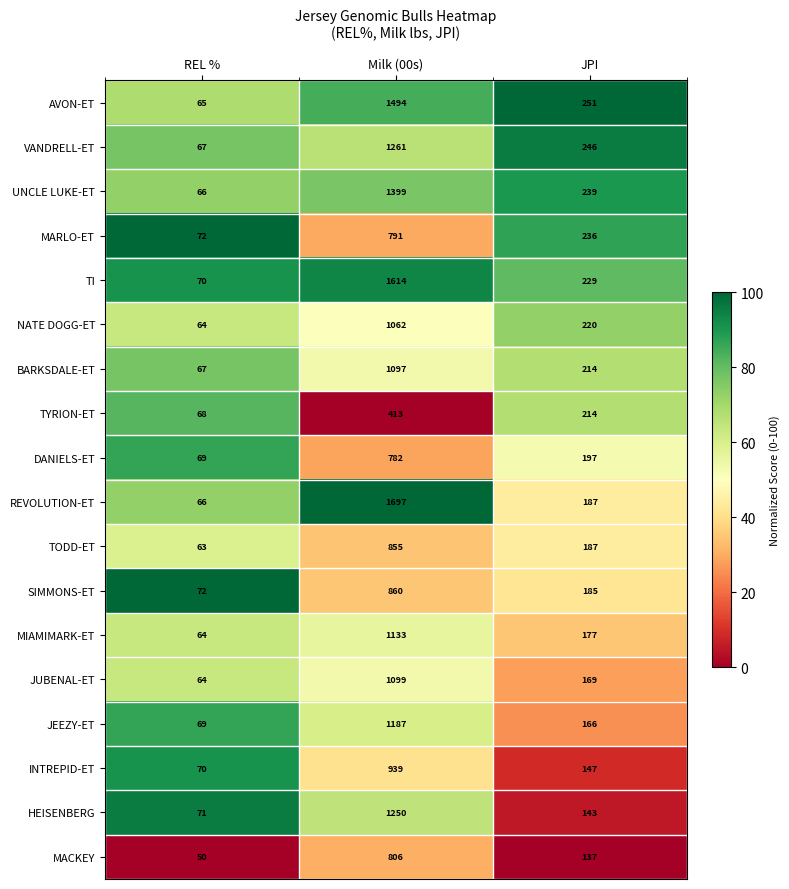

Rank the series at Milk (00s) from highest to lowest value.

REVOLUTION-ET, TI, AVON-ET, UNCLE LUKE-ET, VANDRELL-ET, HEISENBERG, JEEZY-ET, MIAMIMARK-ET, JUBENAL-ET, BARKSDALE-ET, NATE DOGG-ET, INTREPID-ET, SIMMONS-ET, TODD-ET, MACKEY, MARLO-ET, DANIELS-ET, TYRION-ET